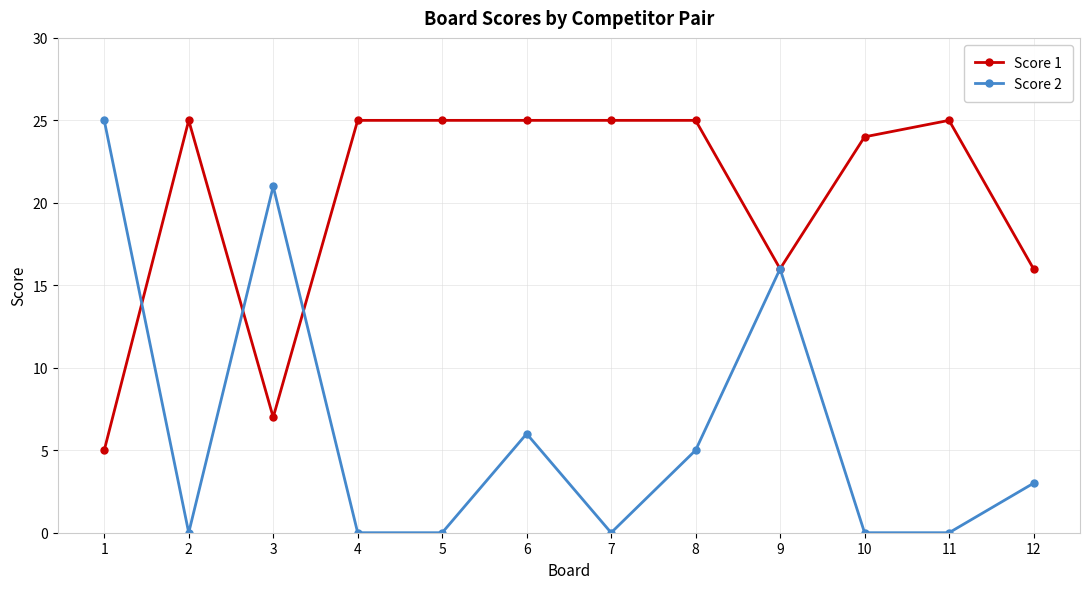

Reading right to left, what are all the values shown in this chart?

Score 1: 12=16	11=25	10=24	9=16	8=25	7=25	6=25	5=25	4=25	3=7	2=25	1=5
Score 2: 12=3	11=0	10=0	9=16	8=5	7=0	6=6	5=0	4=0	3=21	2=0	1=25